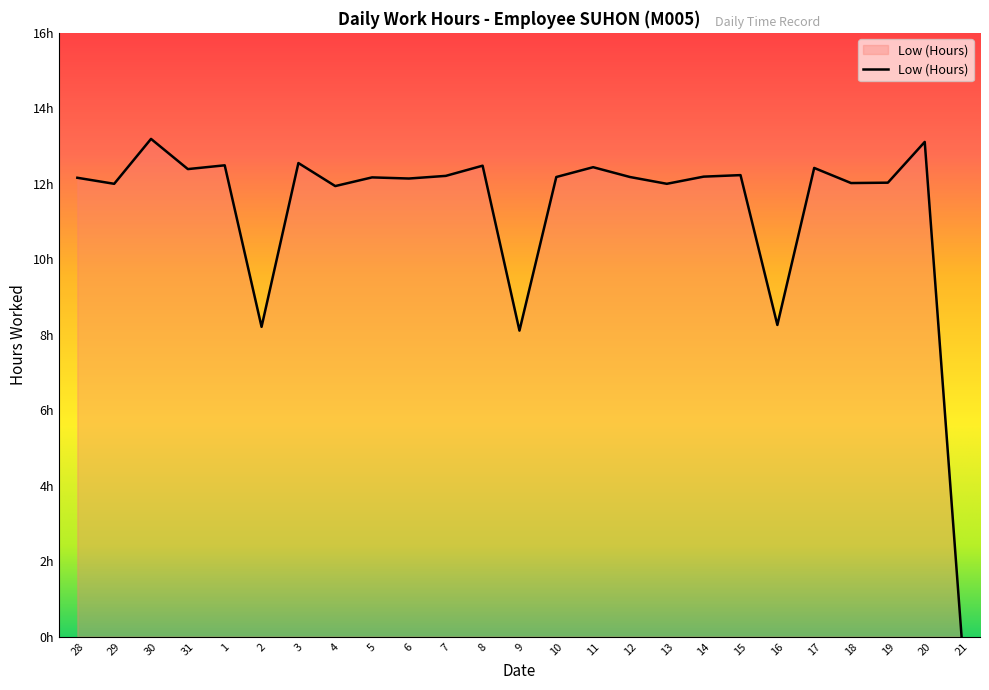

Does the chart have visible grid lines?

No